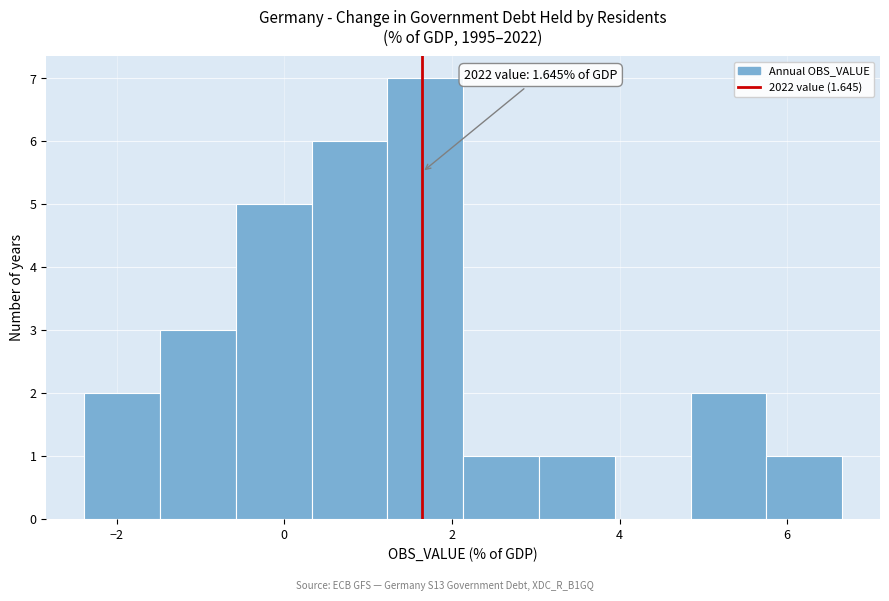

Which range on the x-axis has the tallest bar?

1.2 to 2.2